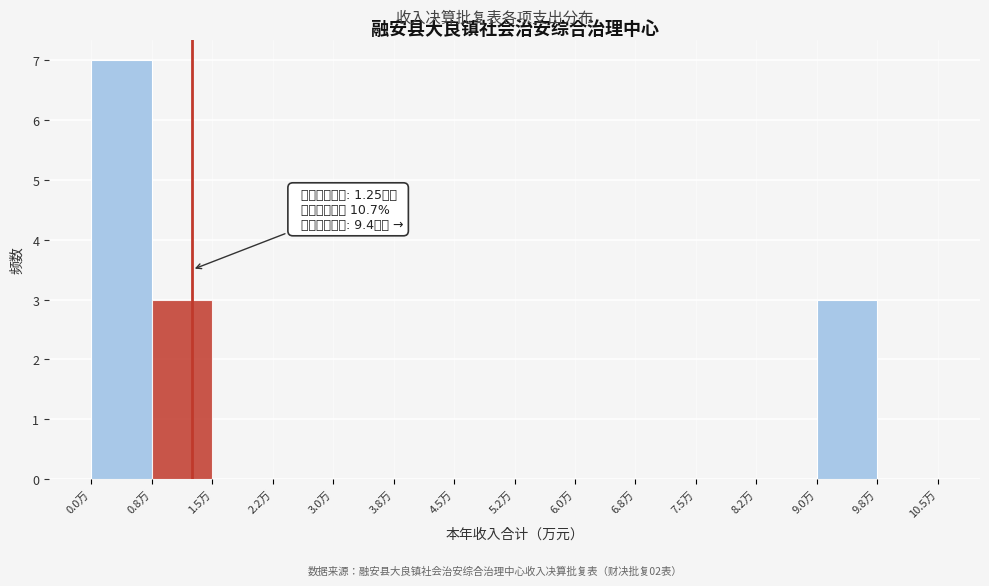

Which range on the x-axis has the tallest bar?

0.00 to 0.75